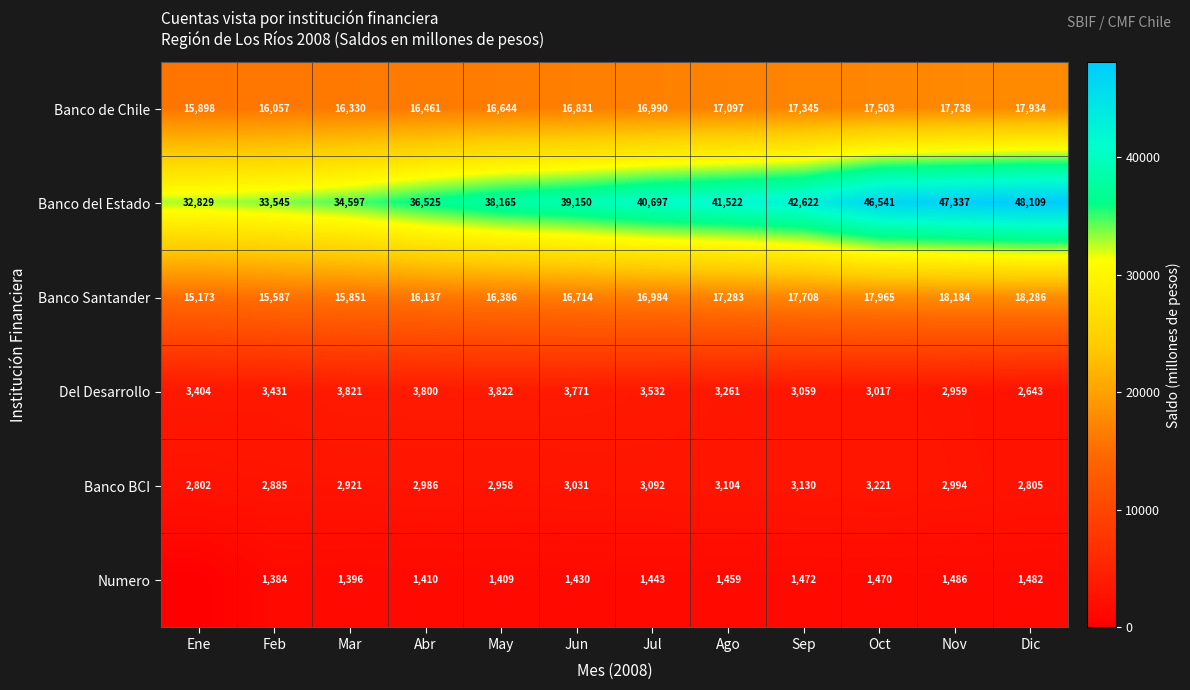

How many data points in Del Desarrollo are less than 3431?

6